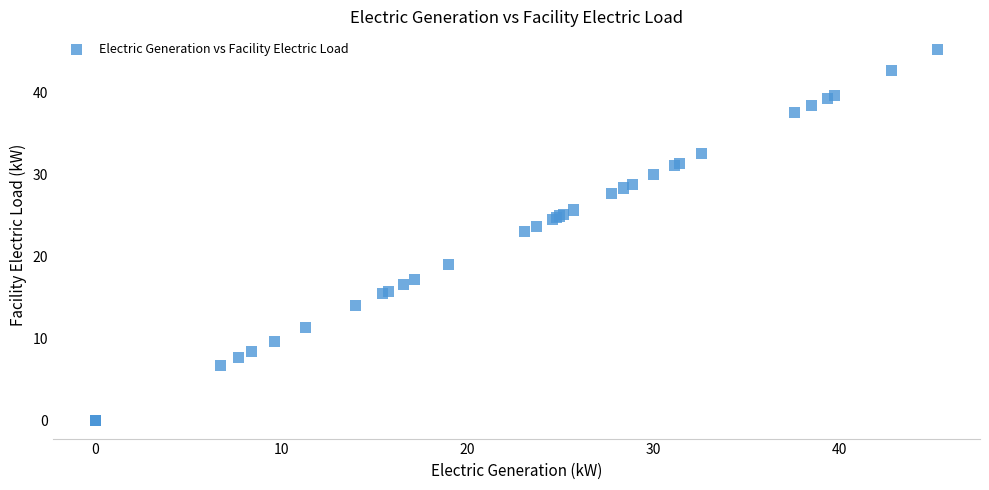

What Y value in the scatter plot is closest to 22?

23.1